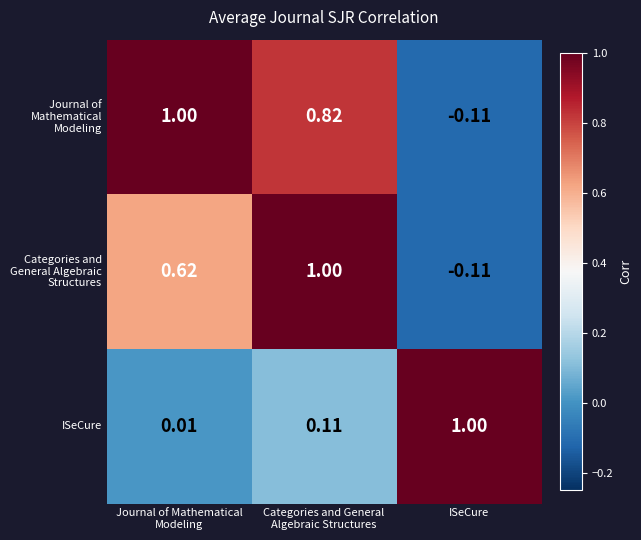

At which category does the chart reach its minimum across all series?

ISeCure